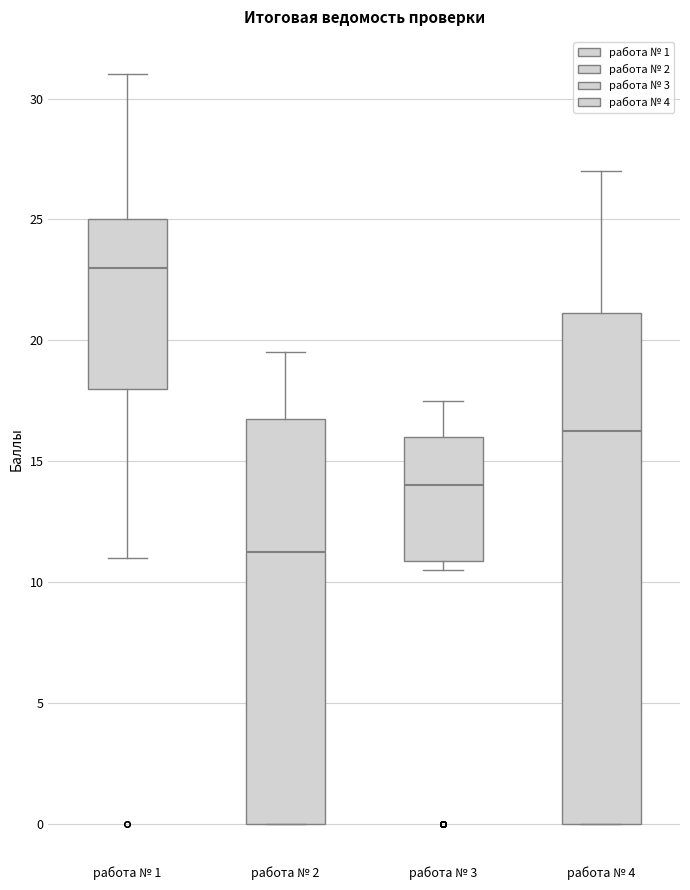

Which box has the highest median line?

работа № 1